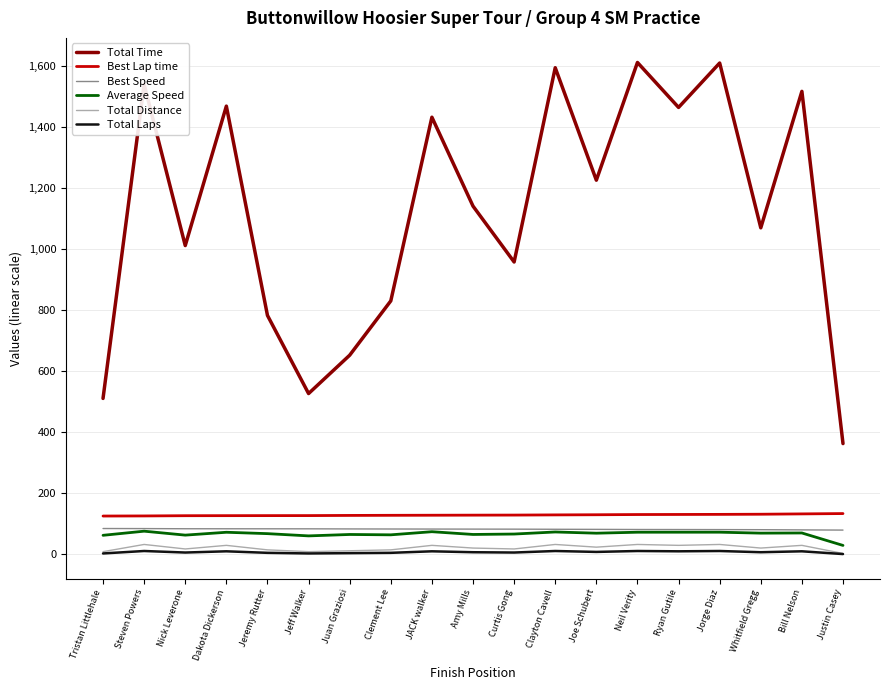

True or false: Total Time has a value of 246.6 at Jeremy Rutter.

False